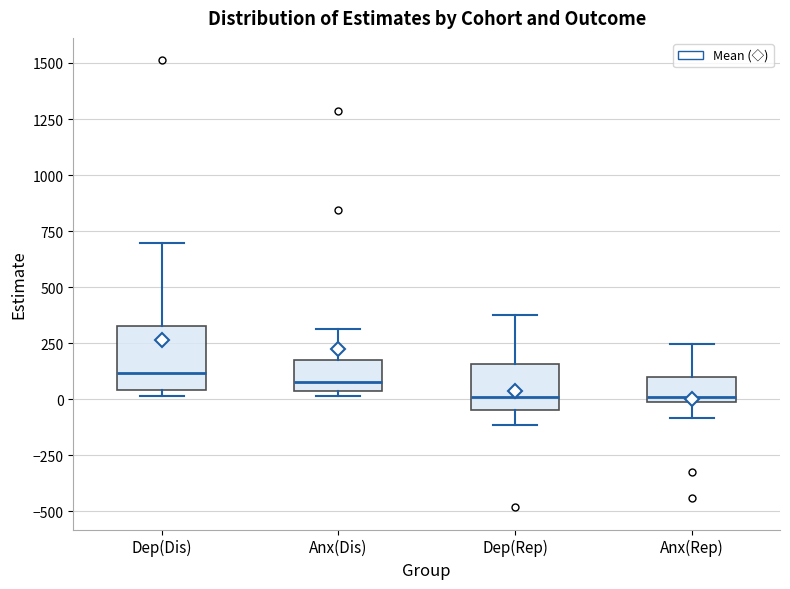

Comparing the boxes themselves (not the whiskers), which one is the tallest?

Dep(Dis)